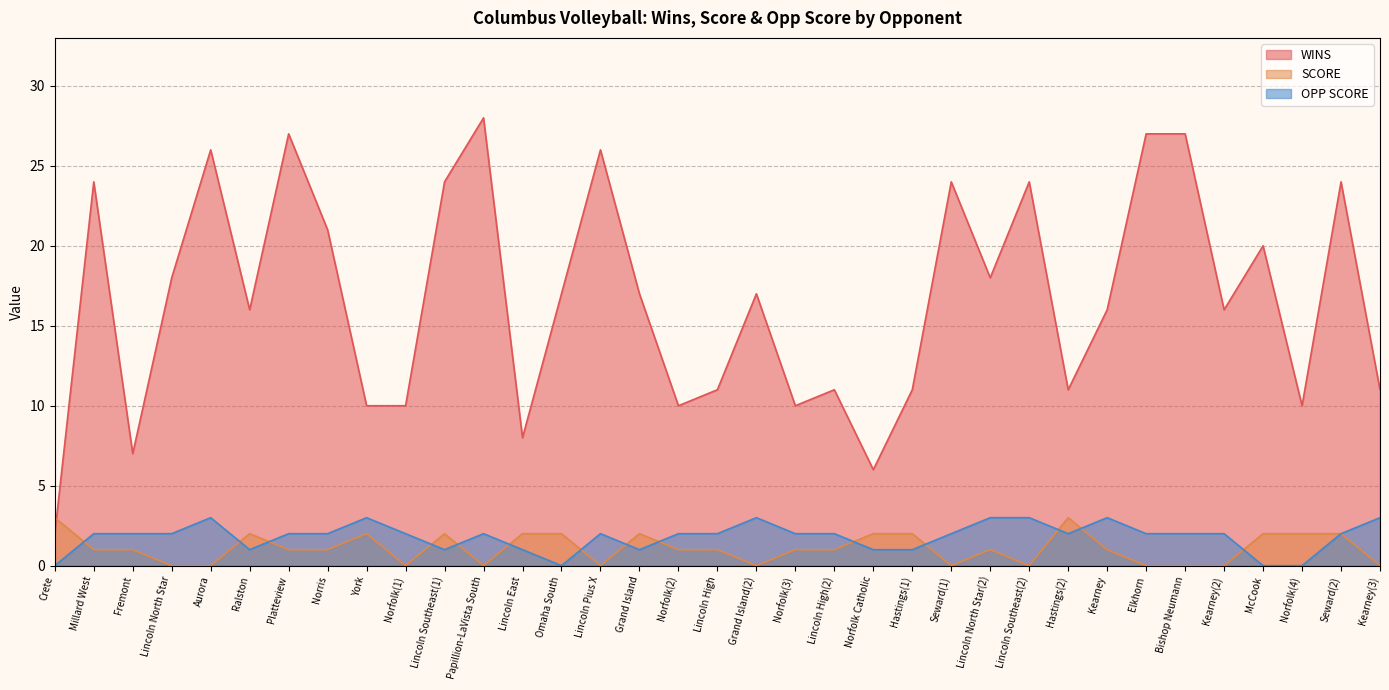

True or false: SCORE has more than 1 points higher than both neighbors.

True